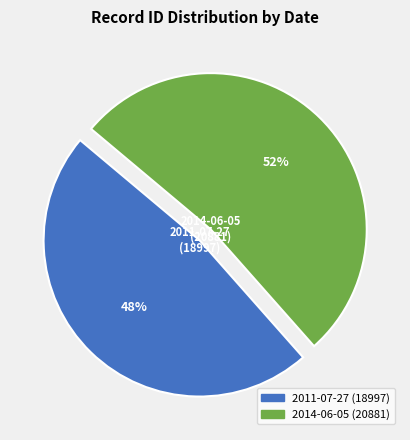

Do 2011-07-27 and 2014-06-05 together represent more than half of the pie?

Yes